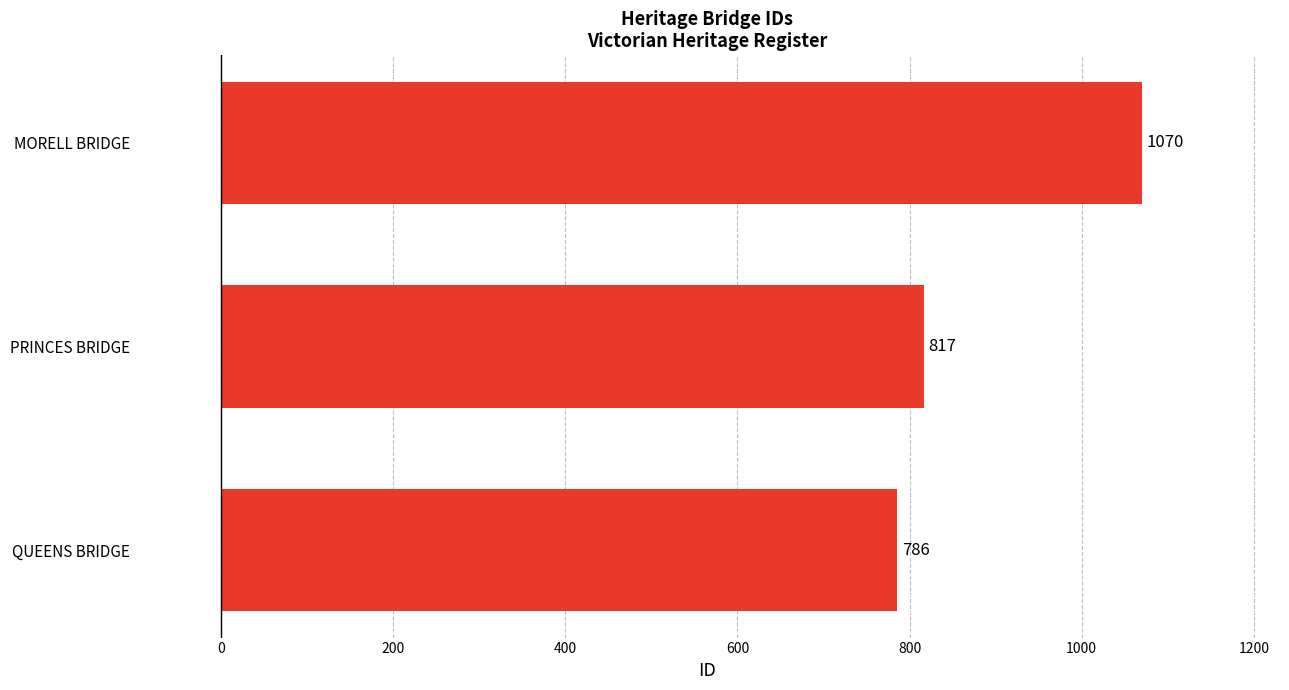

What is the change in value from QUEENS BRIDGE to MORELL BRIDGE?

+284